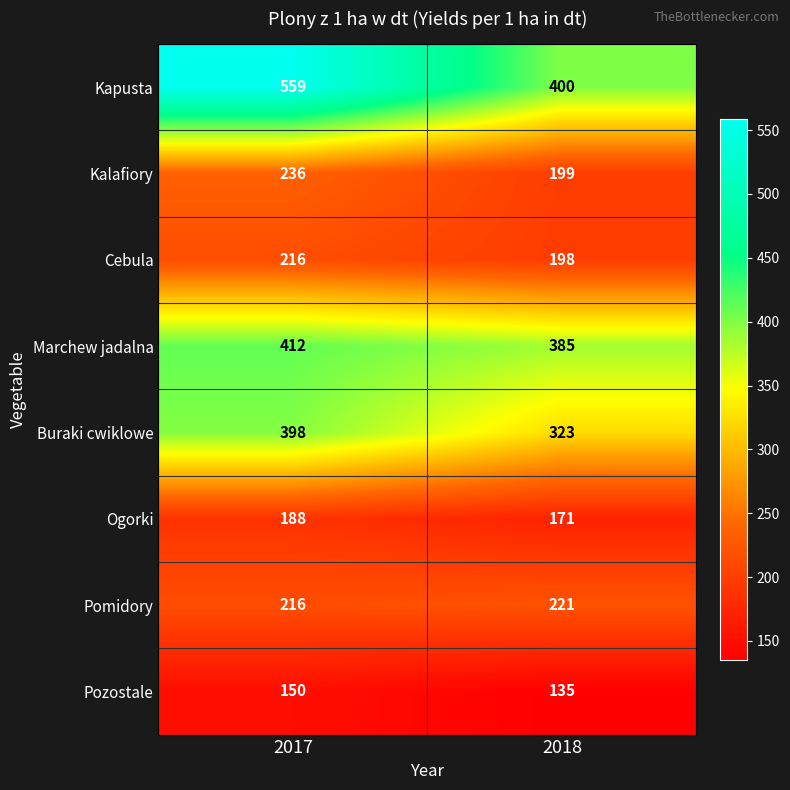

Which series has the largest total across all categories?

Kapusta